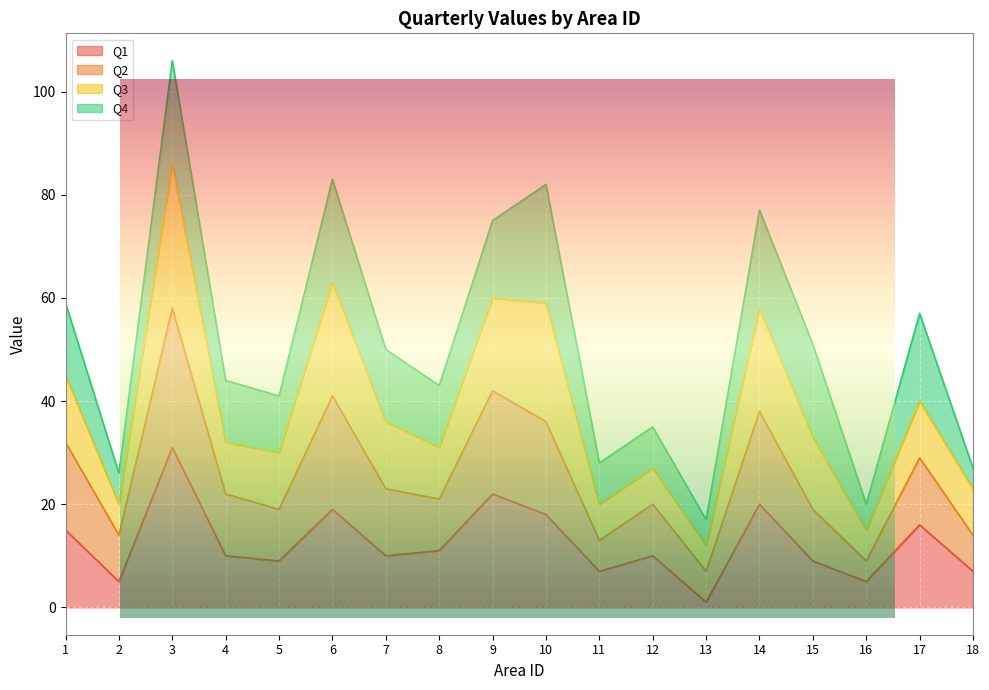

Which series has the largest total across all categories?

Q2